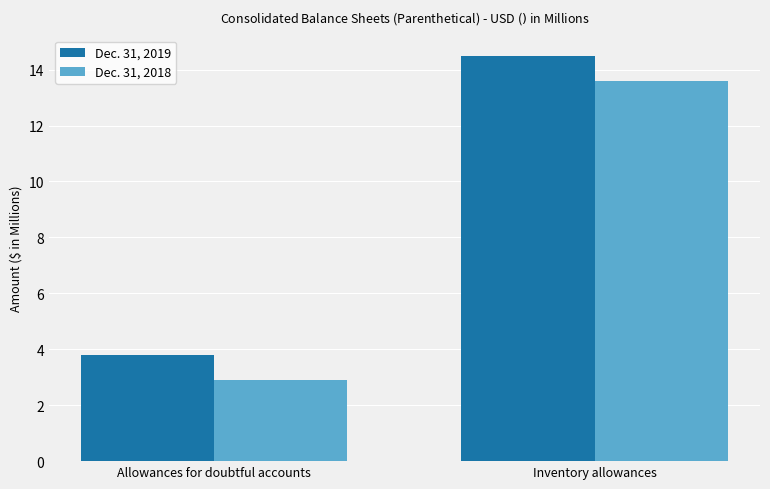

What is the label of the 1st bar from the left?

Allowances for doubtful accounts